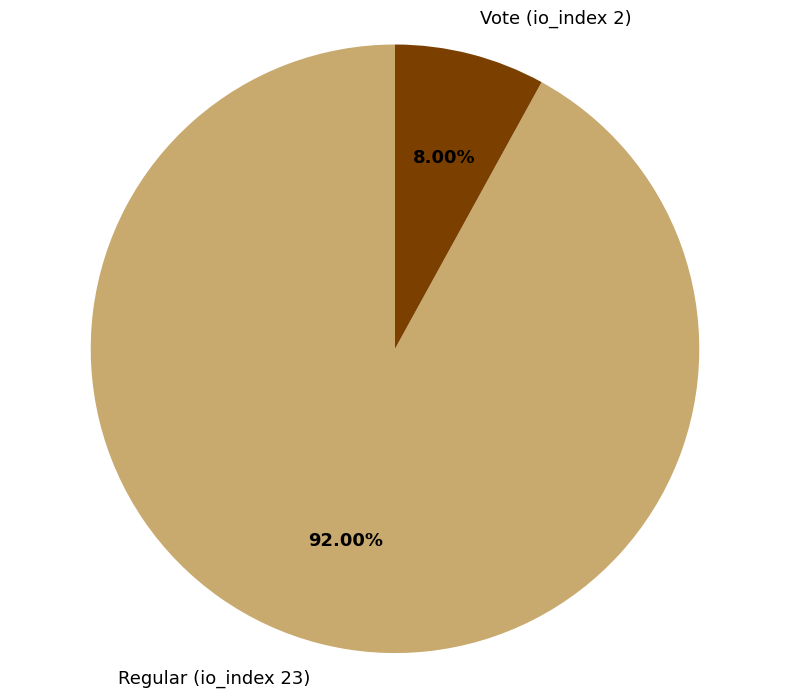

Is the sum of Regular (io_index 23) and Vote (io_index 2) greater than half?

Yes